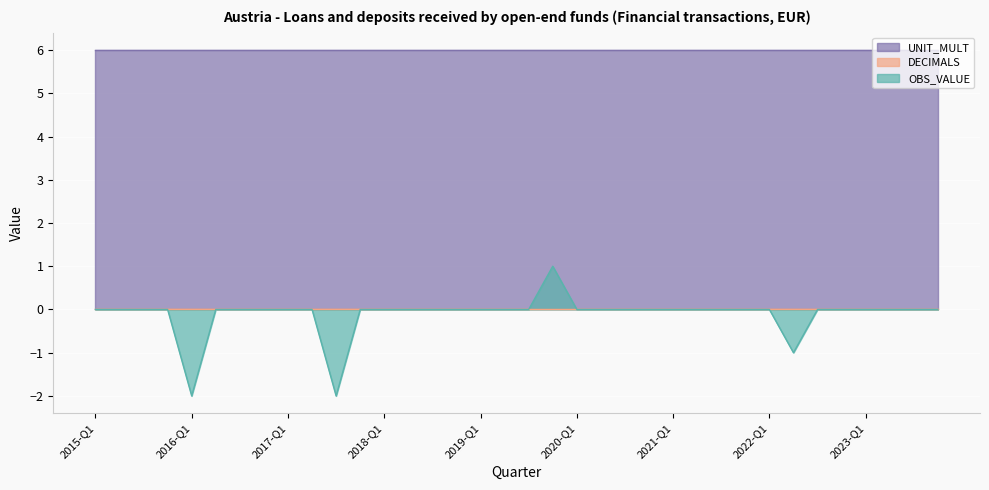

True or false: OBS_VALUE and UNIT_MULT intersect in this chart.

False